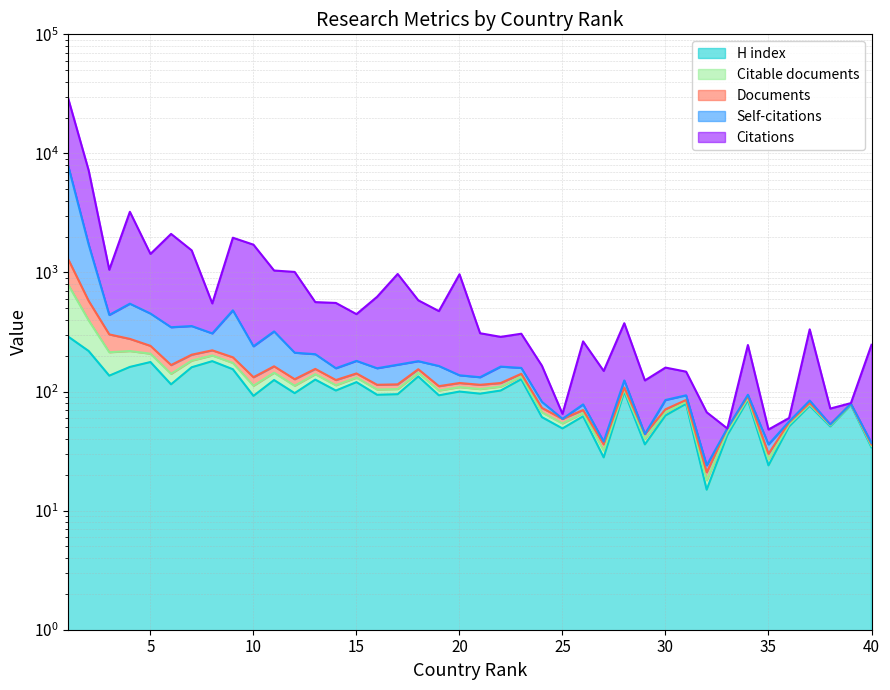

True or false: H index has a value of 100 at 20.

True